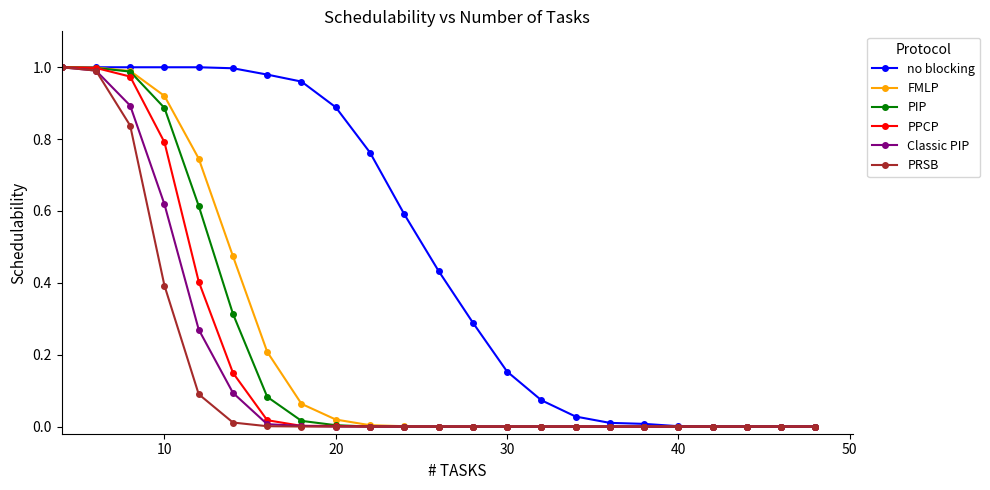

Which series has the largest total across all categories?

no blocking